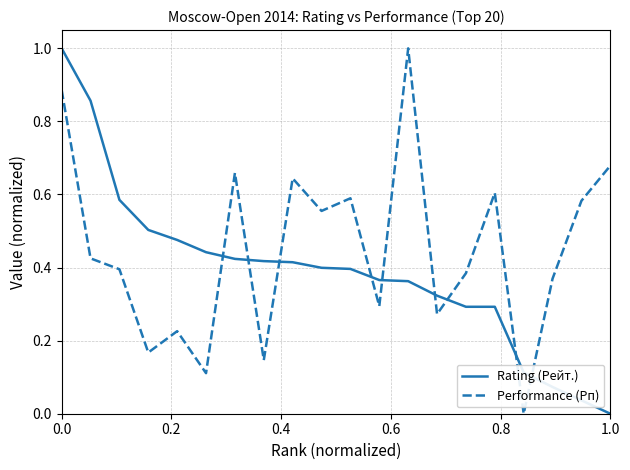

What is the difference between the maximum and minimum values in the Performance (Рп) series?

1.0